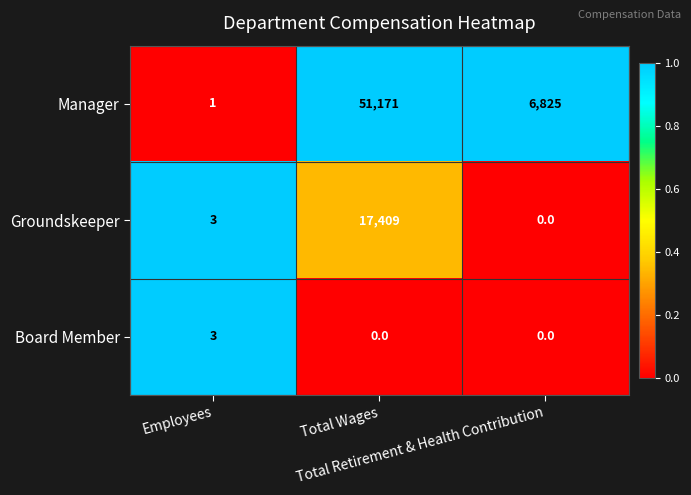

What is the highest value of the Board Member series?

3